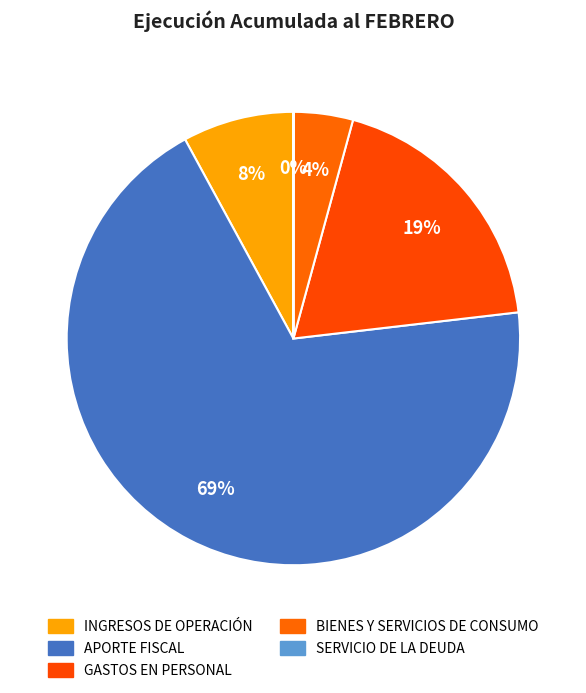

To the nearest percent, what portion does BIENES Y SERVICIOS DE CONSUMO represent?

4%